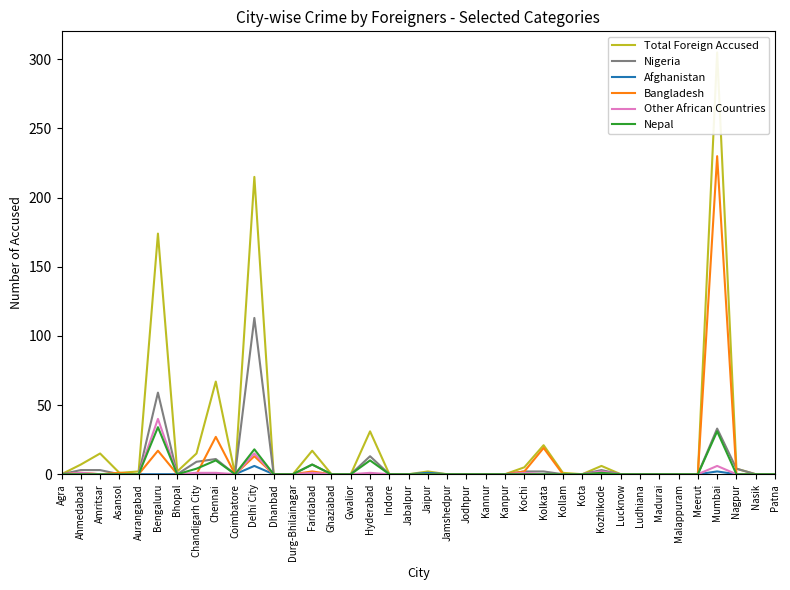

How many categories are shown in the chart?

38